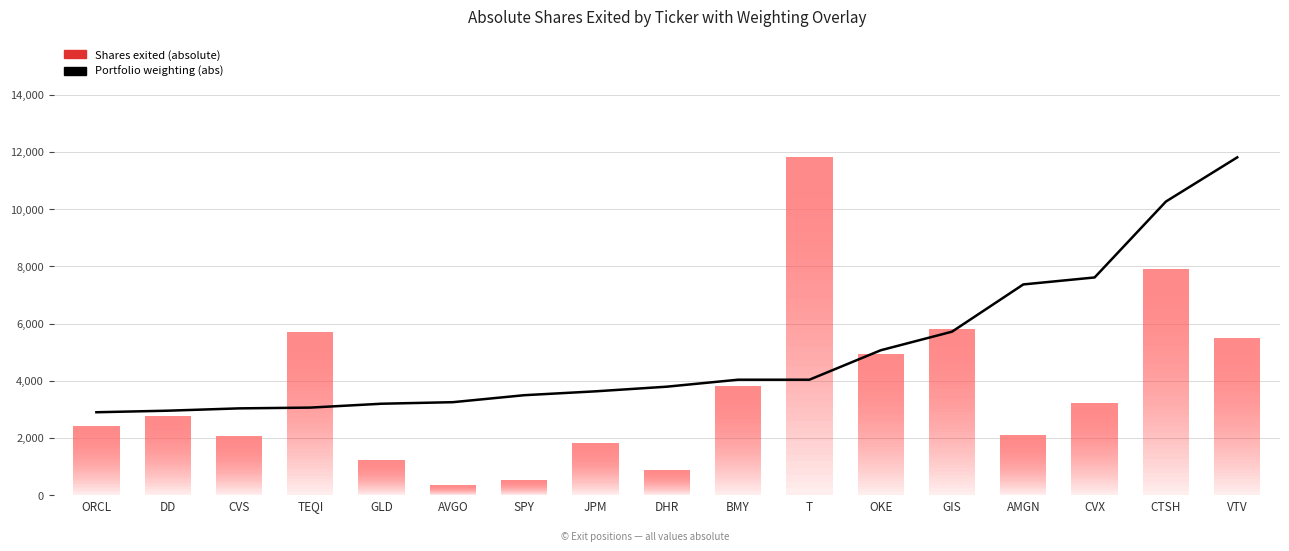

What is the difference between the second highest and minimum values?

7367.1